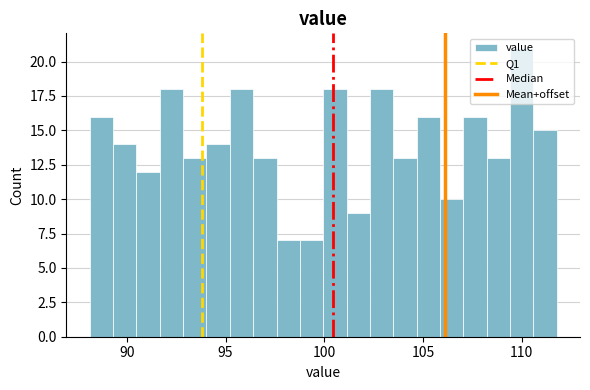

Around what value on the x-axis is the tallest bar? Give the approximate position of its centre, as read against the axis.

110.0